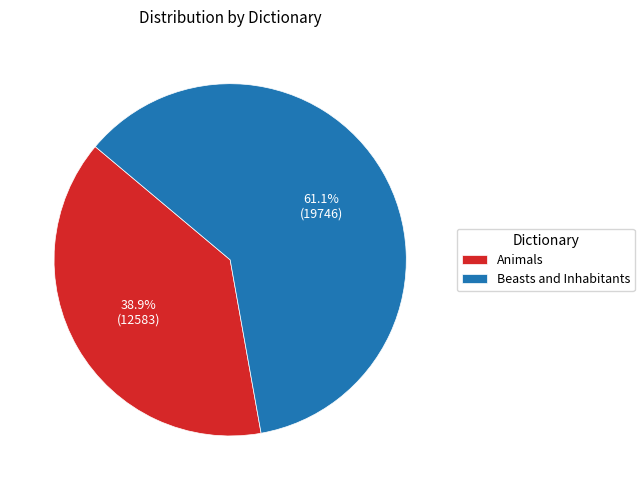

Rank the categories by value from lowest to highest.

Animals, Beasts and Inhabitants